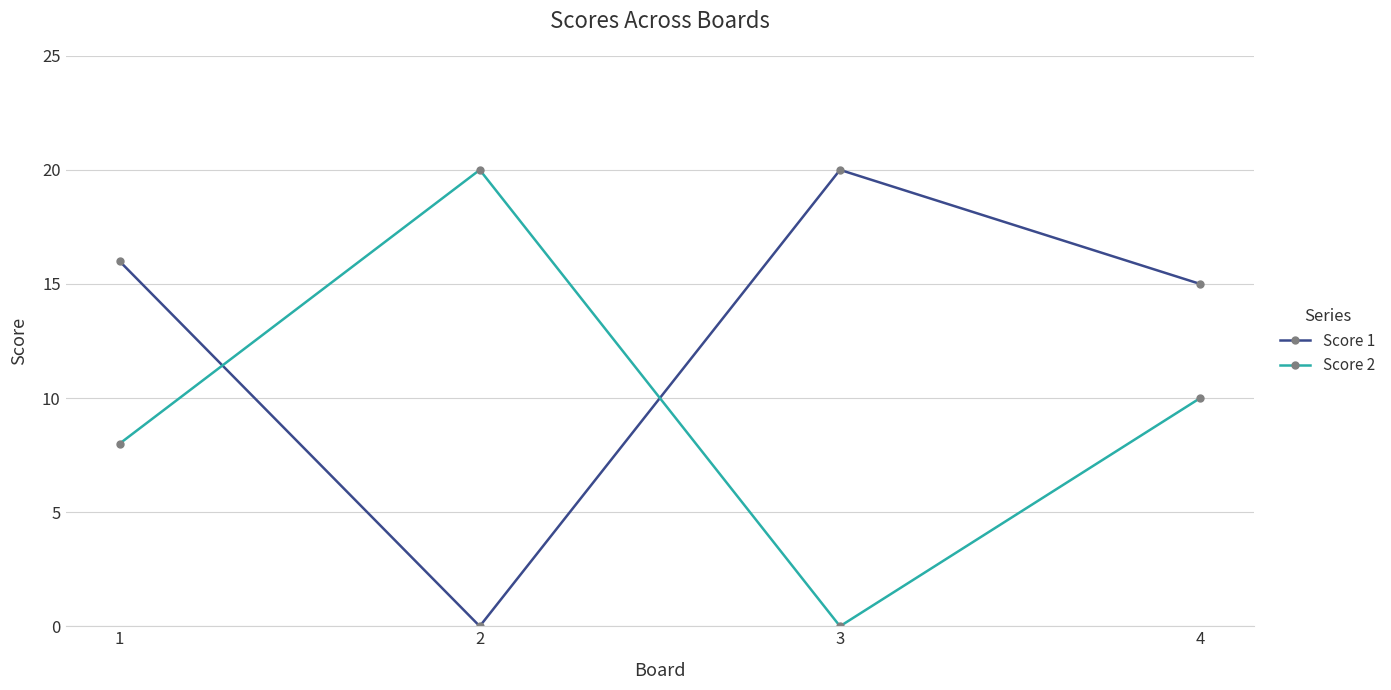

What is the spread (max minus min) of values at 4?

5